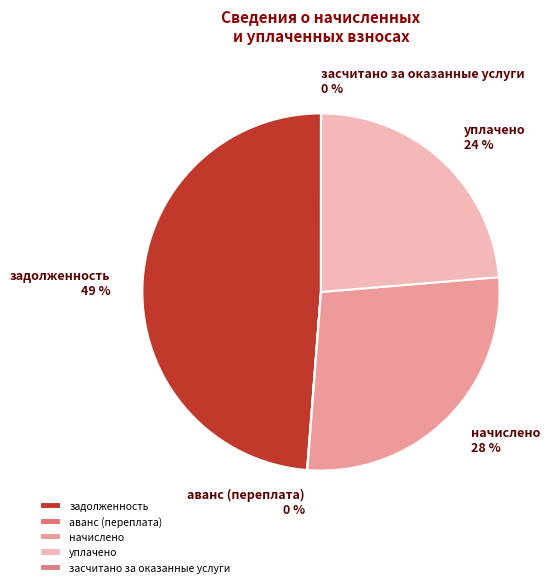

Combined, do задолженность and уплачено account for over 50%?

Yes